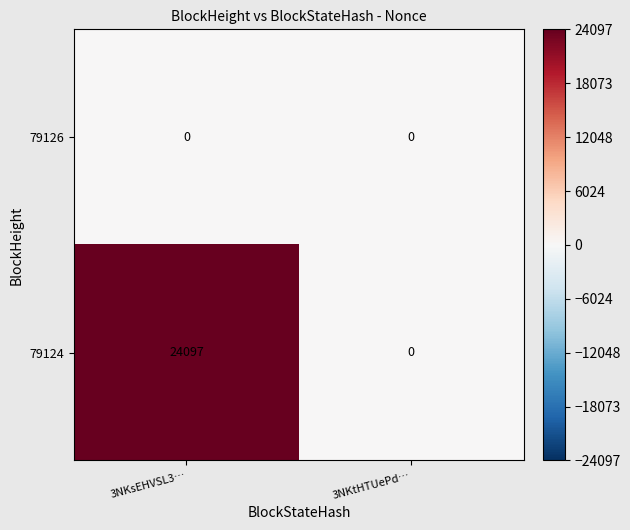

Is it true that 79124 equals 0 at 3NKtHTUePd…?

True